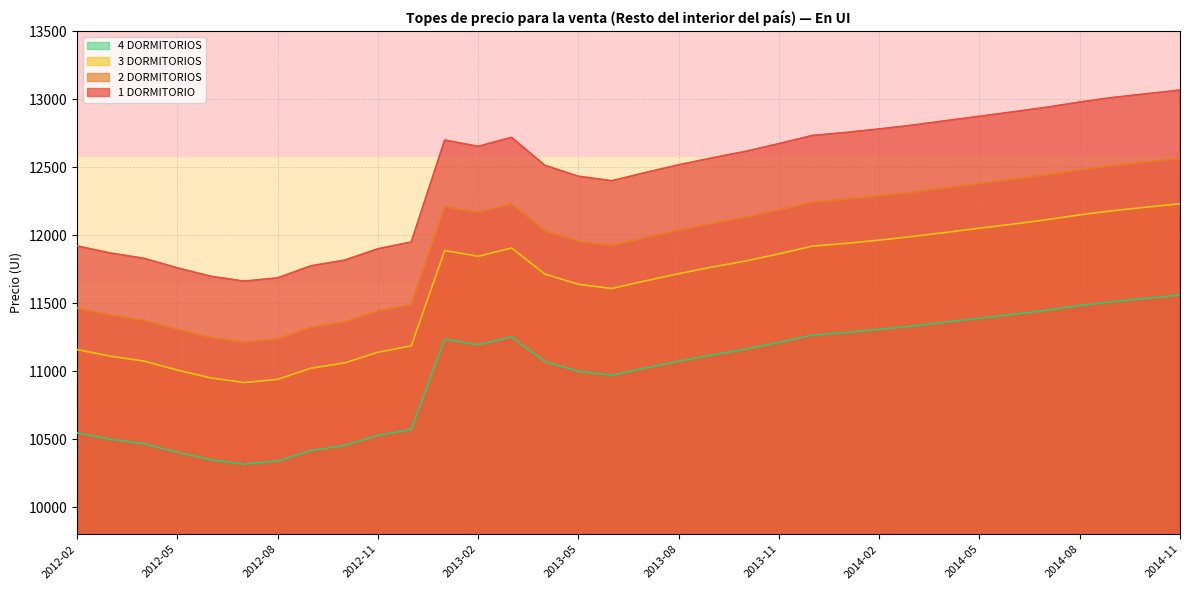

What is the label of the 11th point from the left?

2012-12